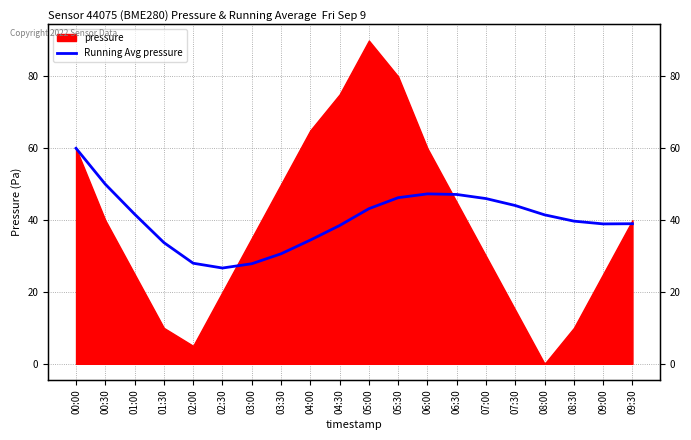

At which label does the data first exceed 41?

00:00